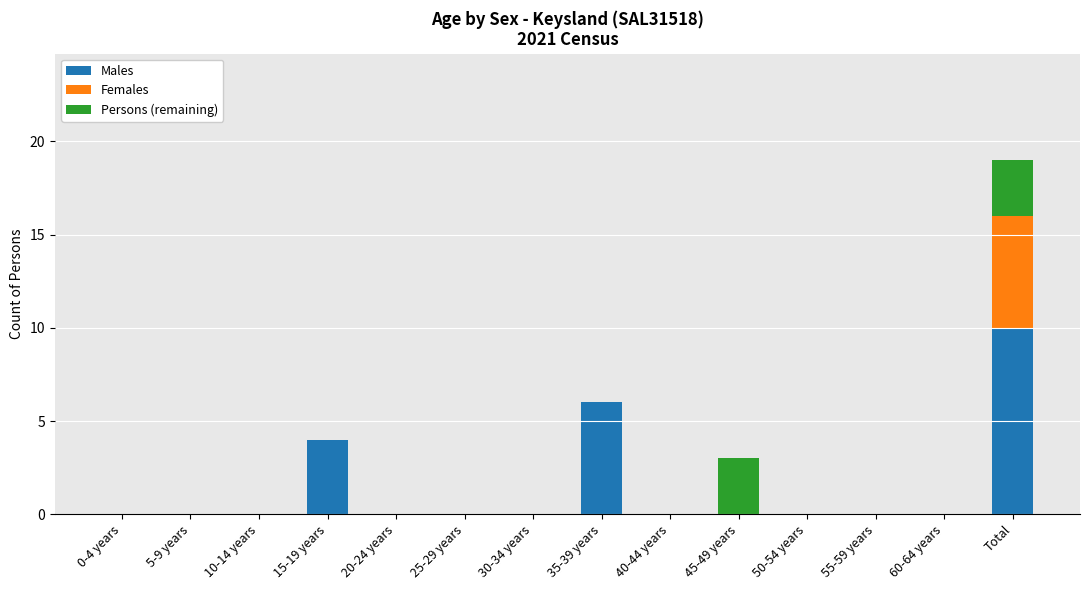

At which label does Males reach its peak?

Total